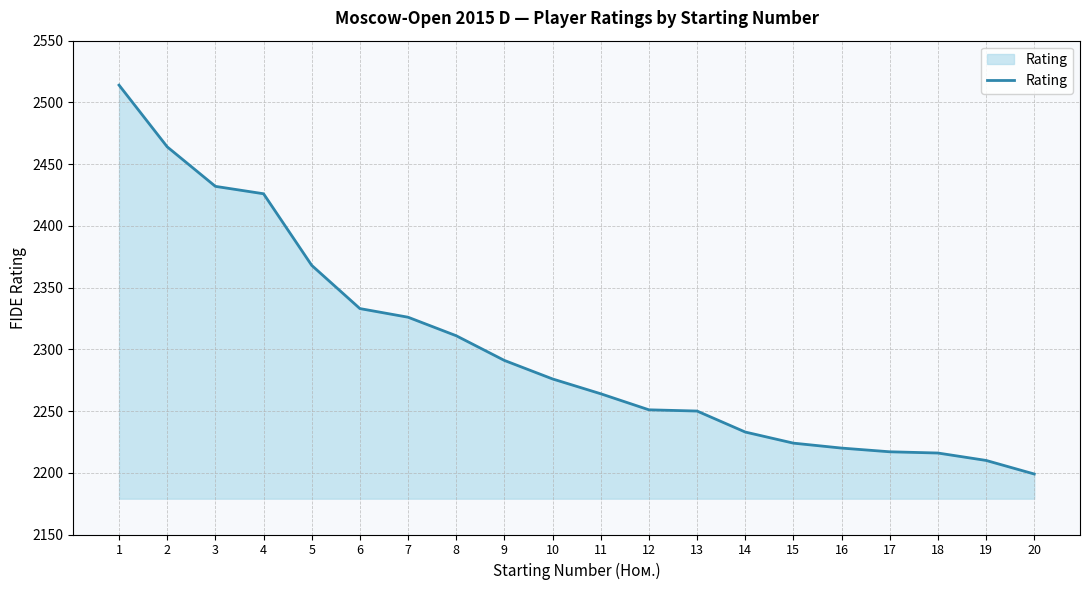

What is the difference between the maximum and second lowest values?

304